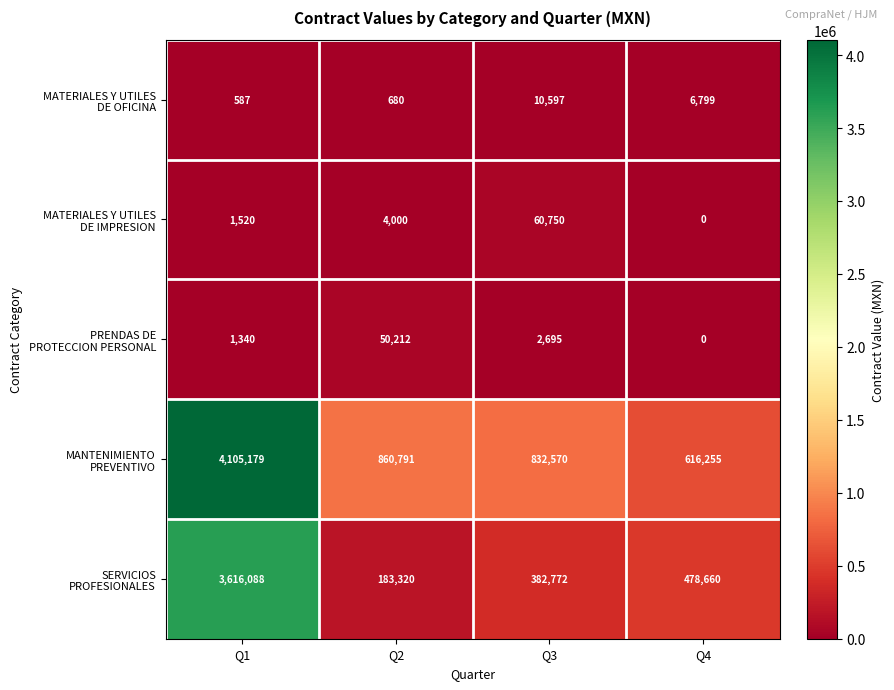

What is the difference between the highest and lowest values at Q3?

829875